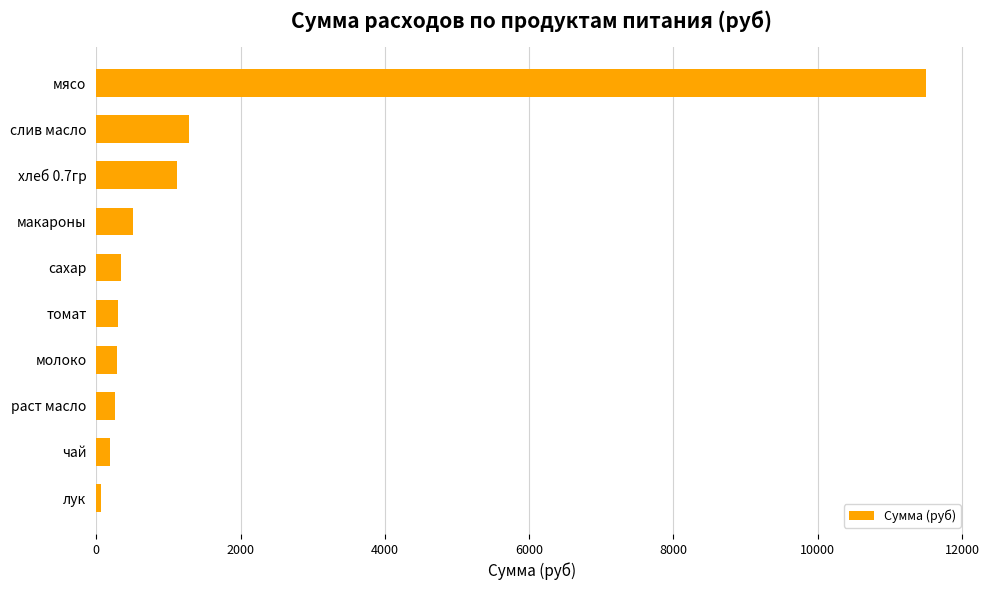

Approximately how many times larger is the value at раст масло compared to молоко?

0.9